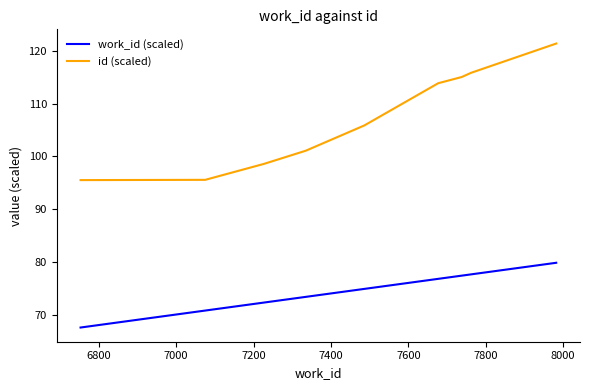

Which series has the largest range (max minus min)?

id (scaled)